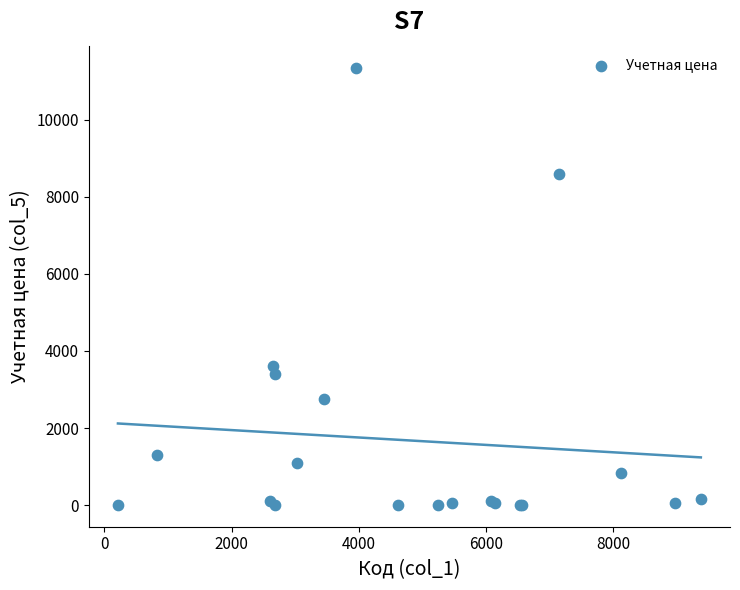

What Y value in the scatter plot is closest to 5678?

3600